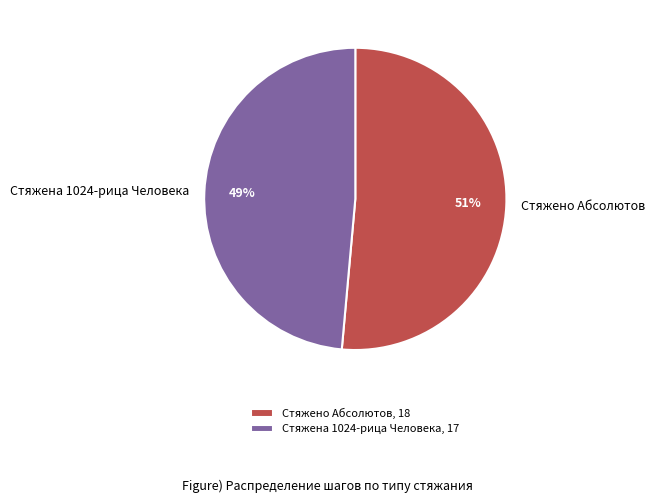

Which category has the biggest portion of the pie?

Стяжено Абсолютов